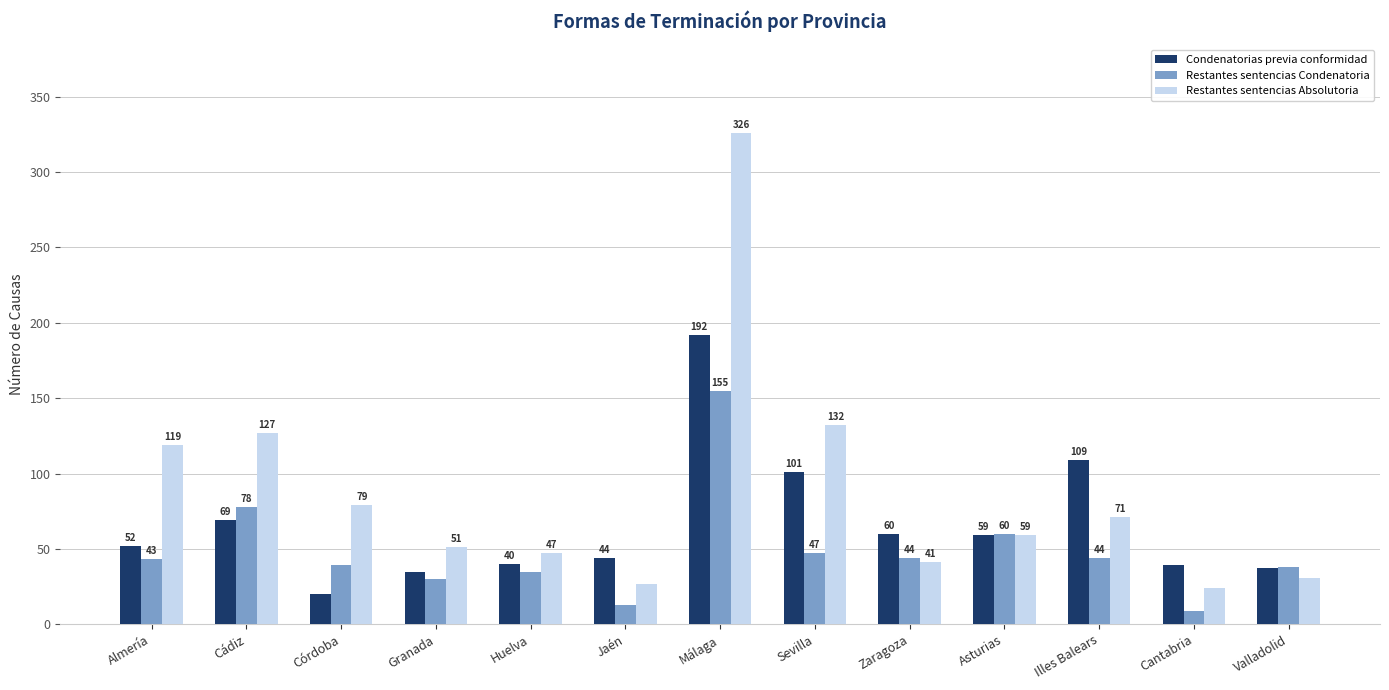

At how many categories does at least one series exceed 88?

5